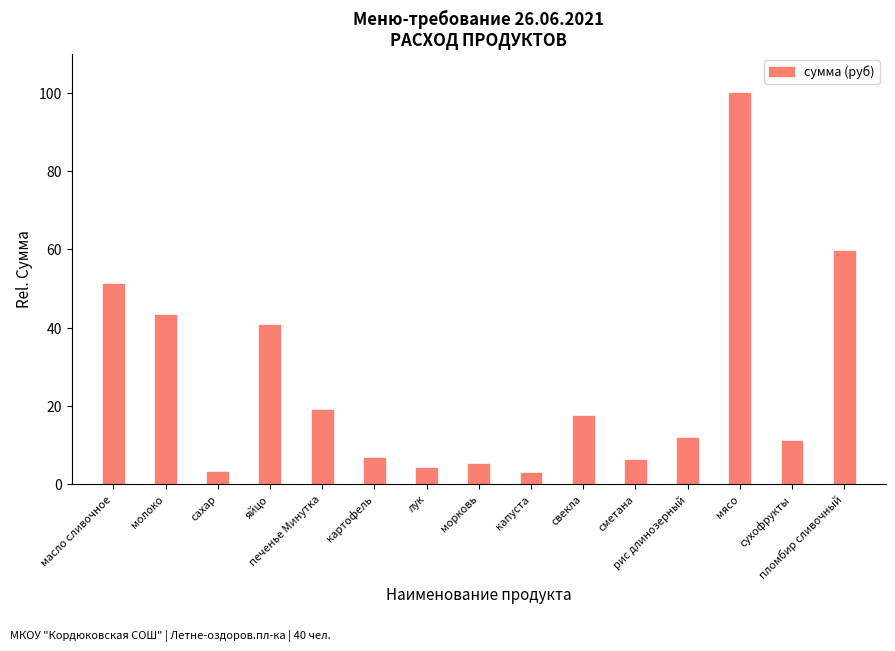

What is the value of the 4th bar from the left?

40.8